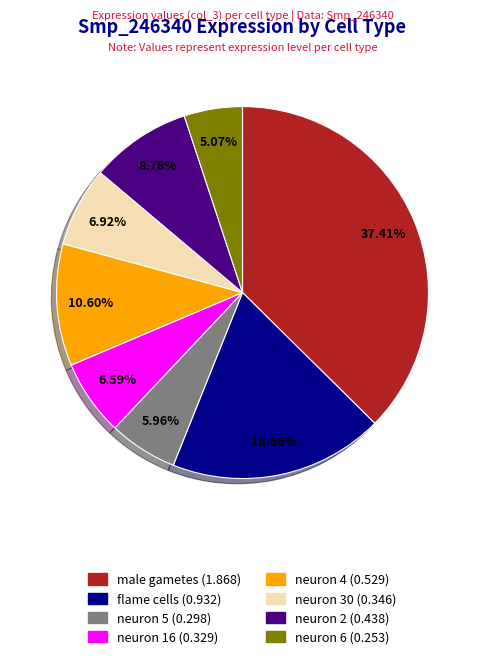

Which slice is the smallest?

neuron 6